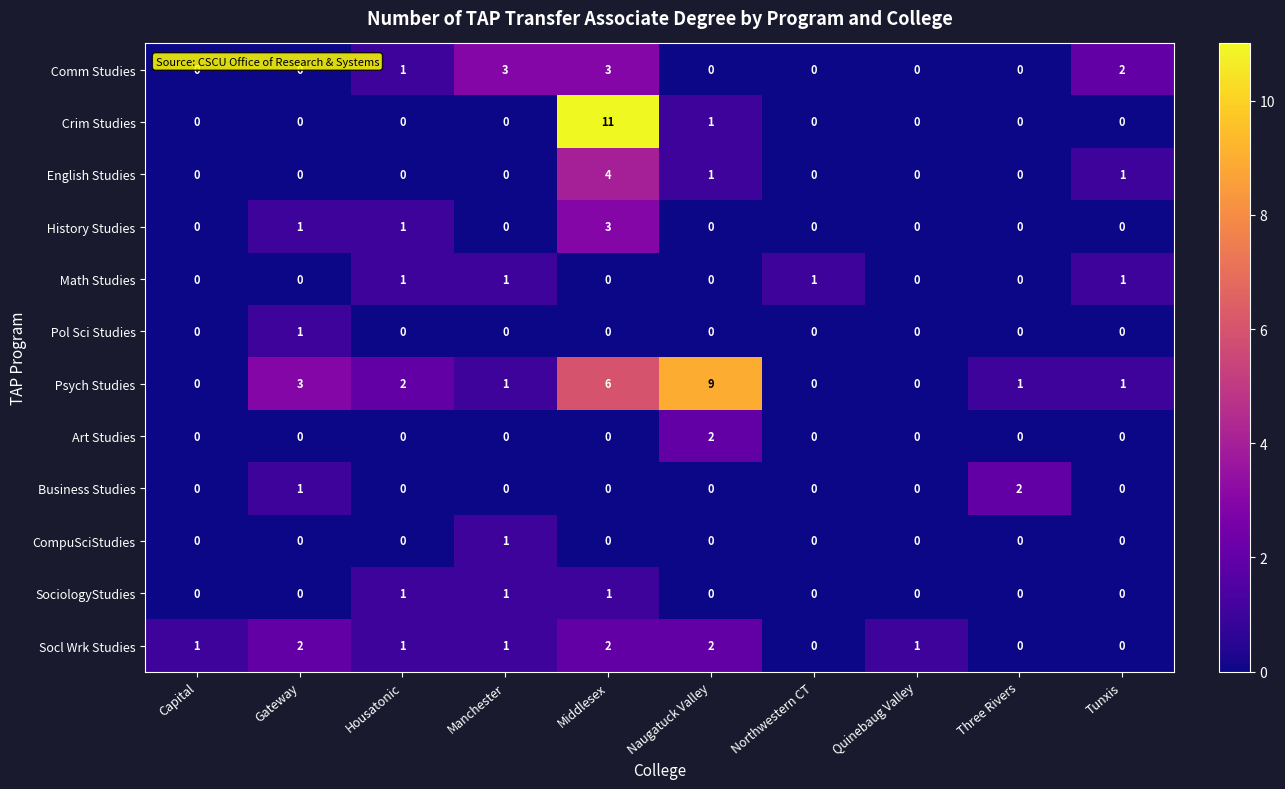

How many data points does each series have?

10